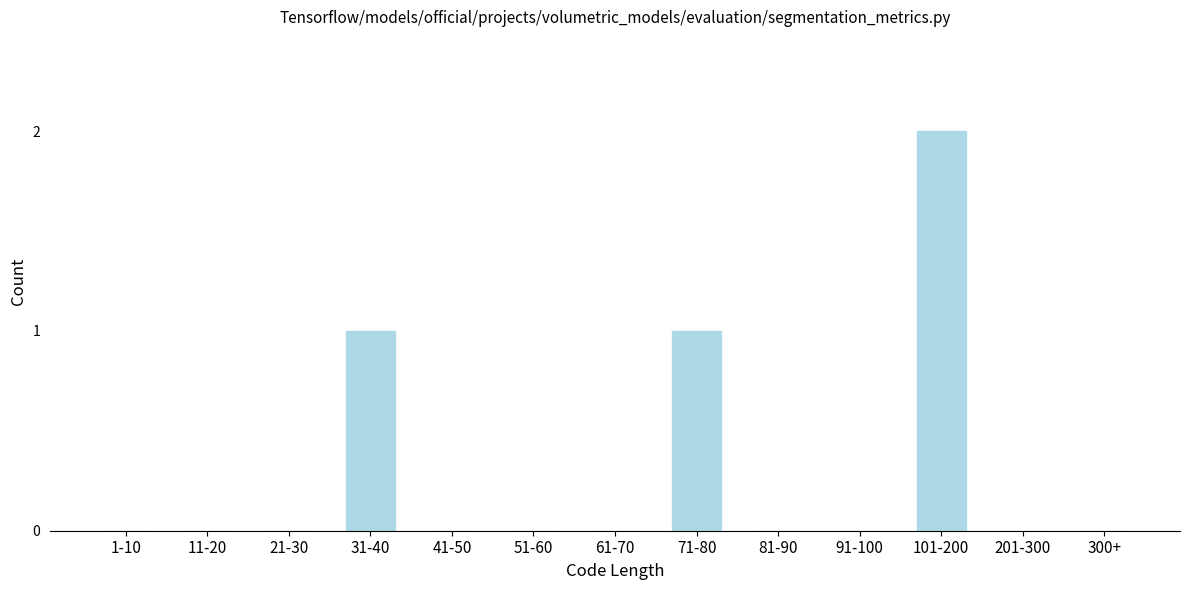

Reading left to right, transcribe all the data shown in this chart.

1-10=0	11-20=0	21-30=0	31-40=1	41-50=0	51-60=0	61-70=0	71-80=1	81-90=0	91-100=0	101-200=2	201-300=0	300+=0